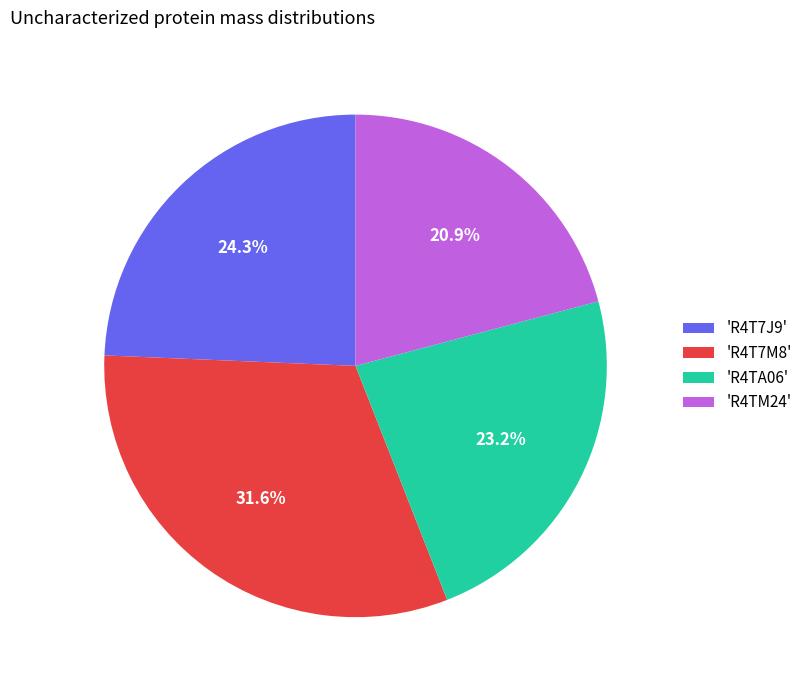

Does any single category account for the majority?

No